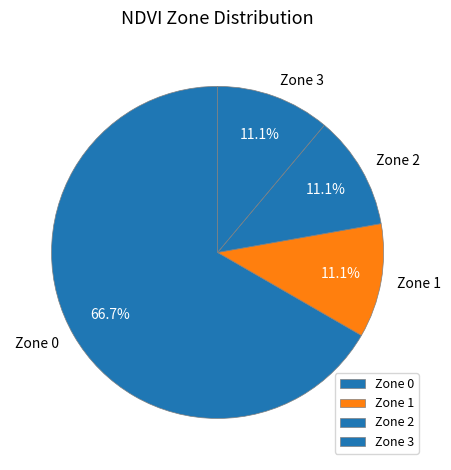

The Zone 2 slice represents 23% of the pie. True or false?

False